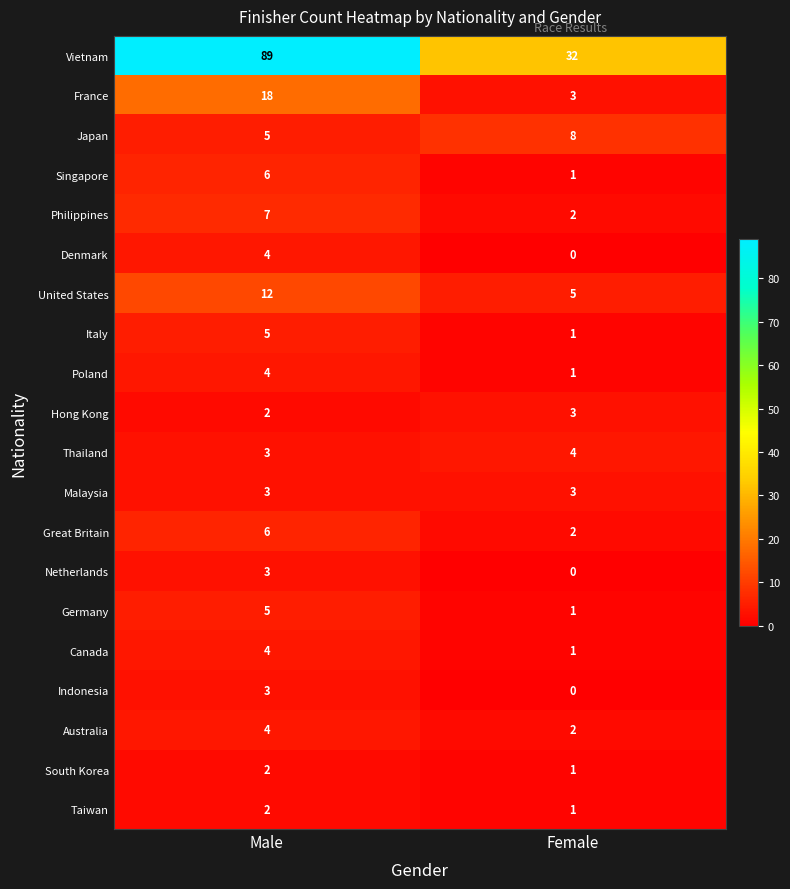

What is the spread (max minus min) of values at Male?

87